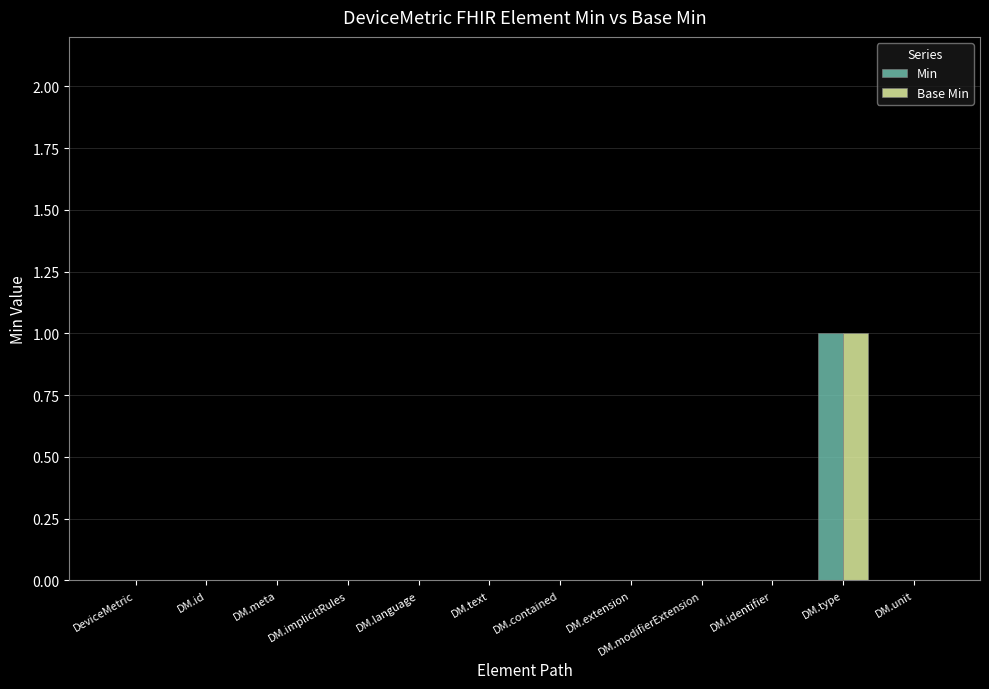

Reading left to right, list all the values displayed in this chart.

Min: 0	0	0	0	0	0	0	0	0	0	1	0
Base Min: 0	0	0	0	0	0	0	0	0	0	1	0